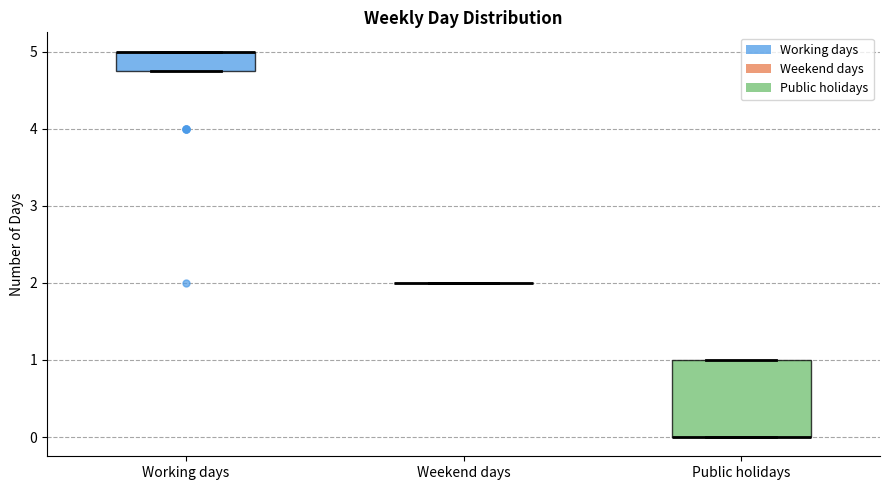

Comparing the boxes themselves (not the whiskers), which one is the tallest?

Public holidays